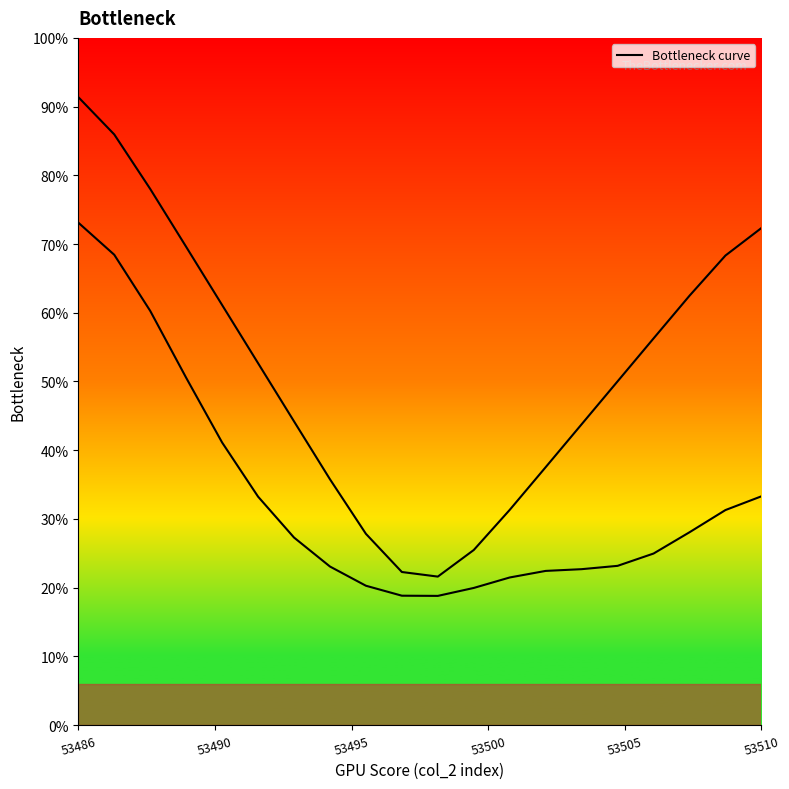

What is the label of the 17th point from the left?

16